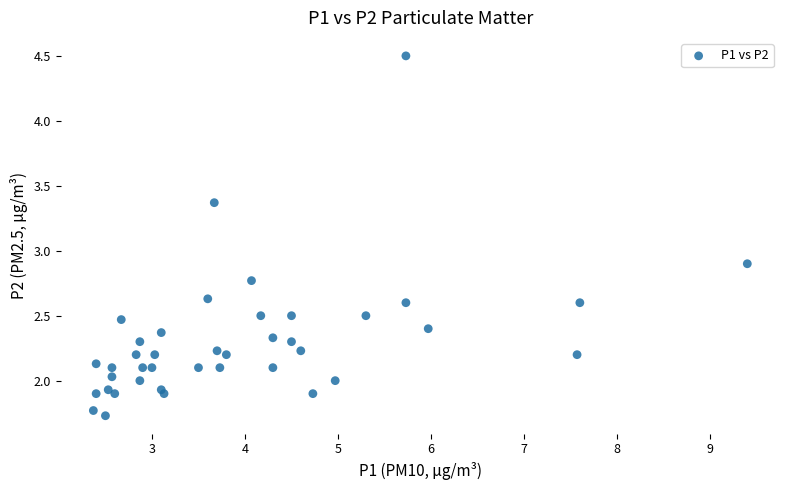

What Y value in the scatter plot is closest to 3?

2.9